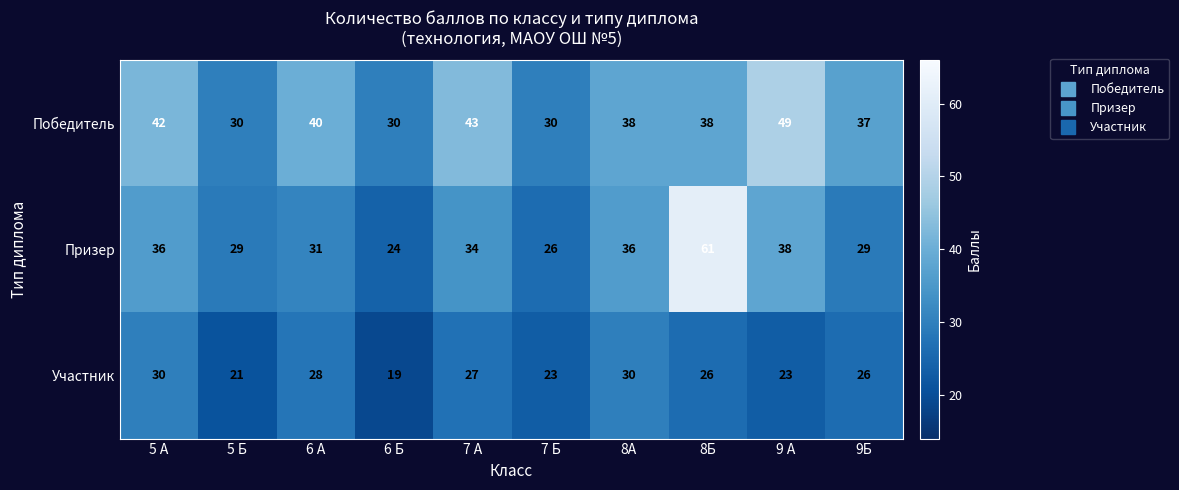

How many series are shown in this chart?

3